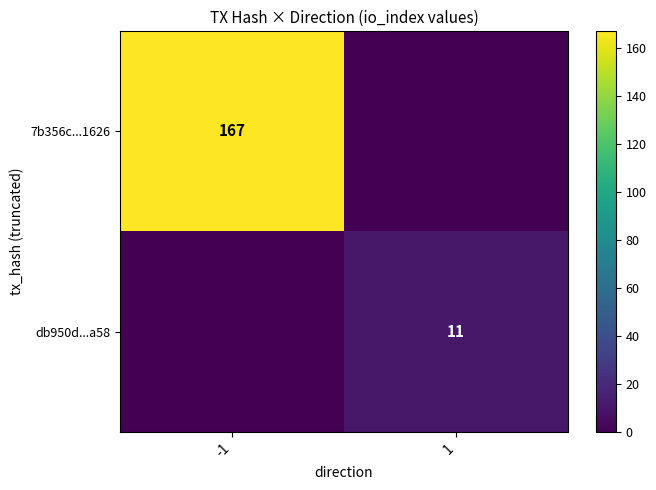

The db950d...a58 series shows 3 at 1. True or false?

False